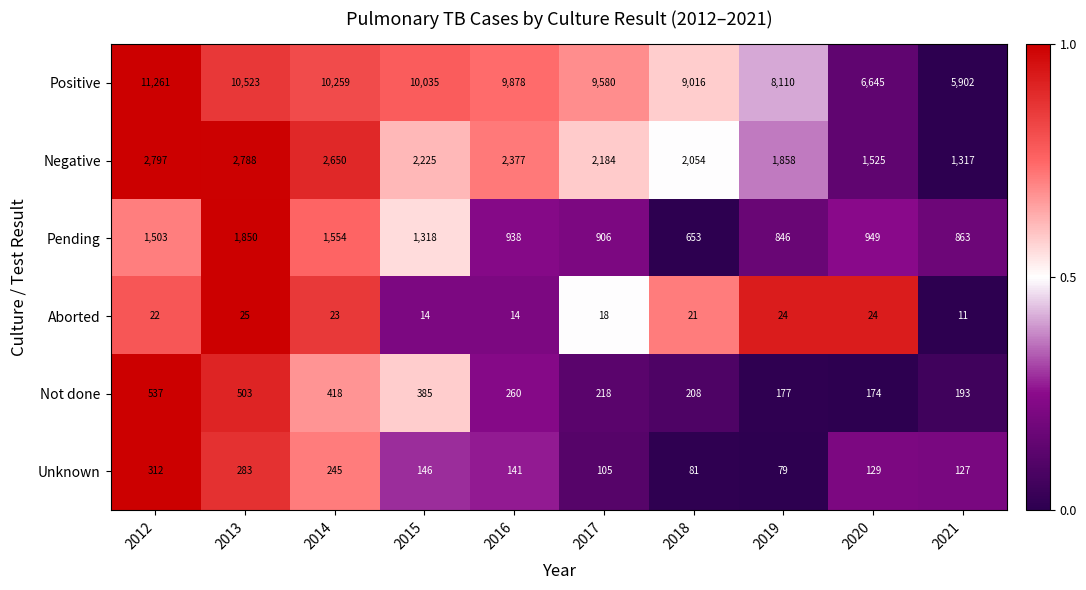

What is the difference between the maximum and second lowest values in the Negative series?

1272